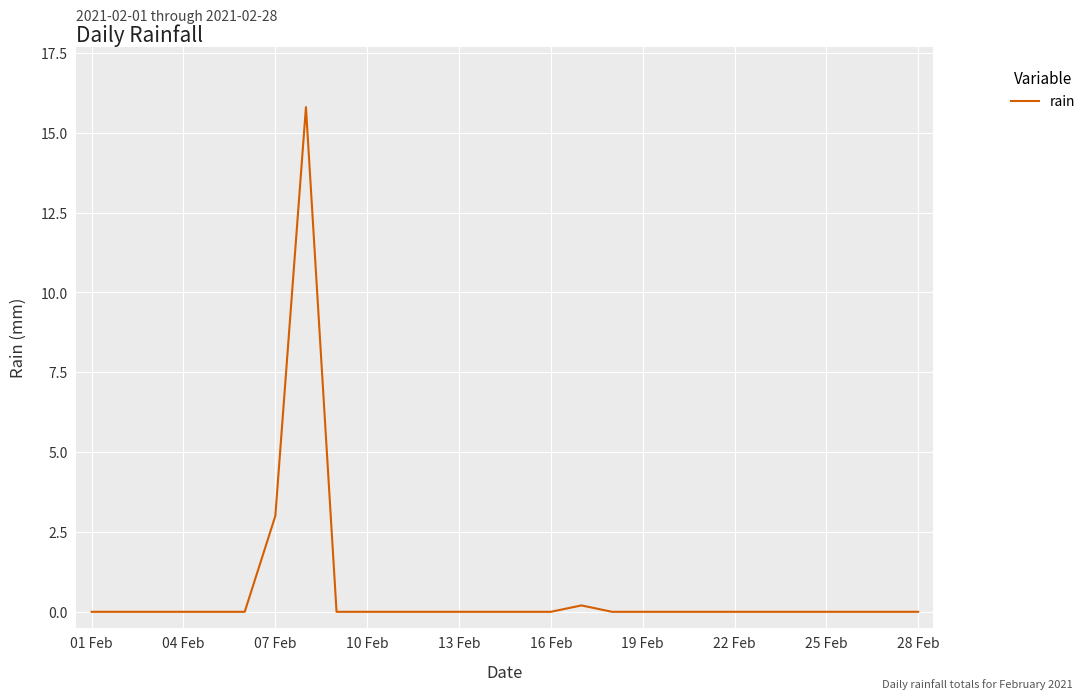

What is the greatest value displayed?

15.8